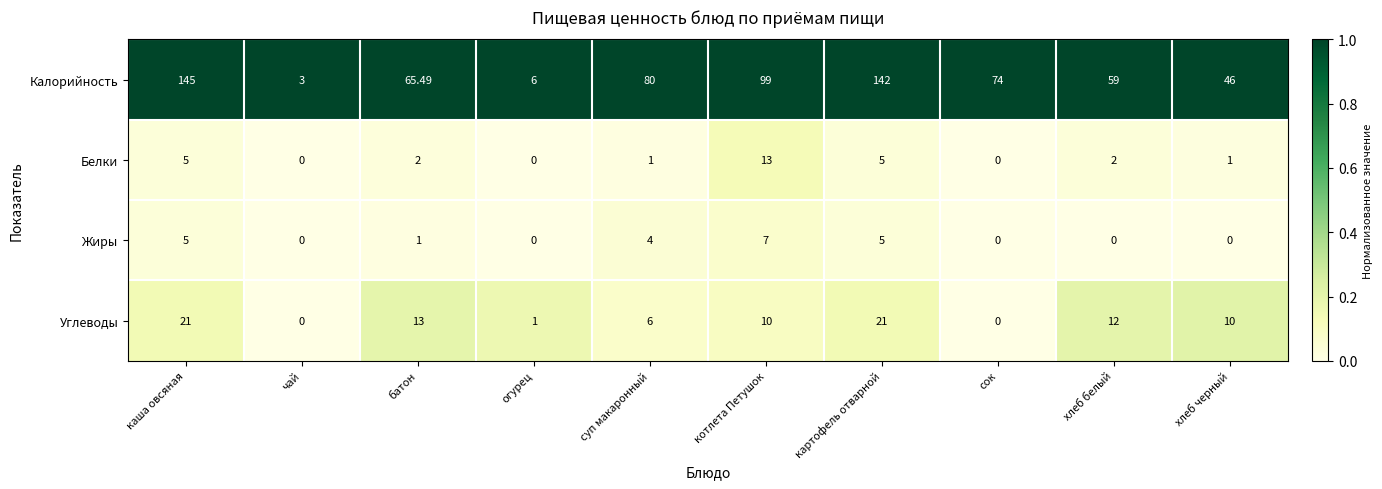

List the series in order of their peak value, highest first.

Калорийность, Углеводы, Белки, Жиры